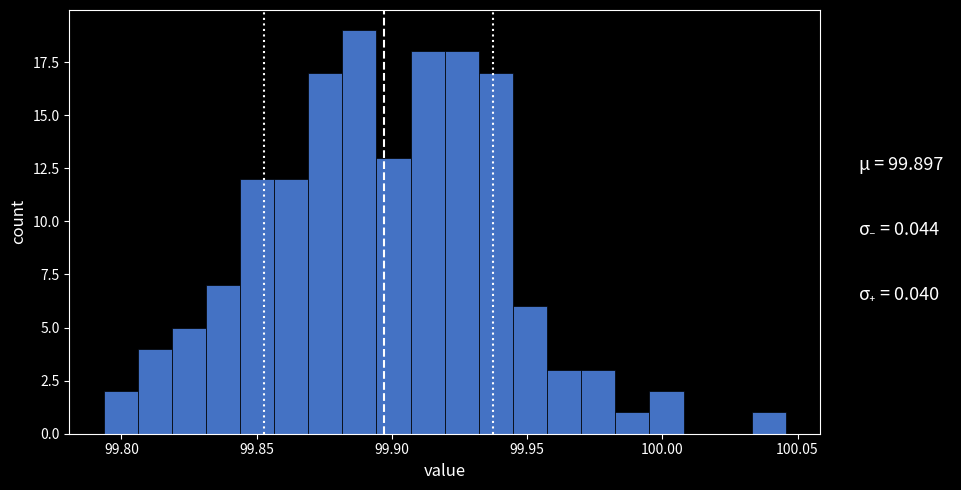

Read against the x-axis, roughly where is the centre of the tallest bar?

99.890